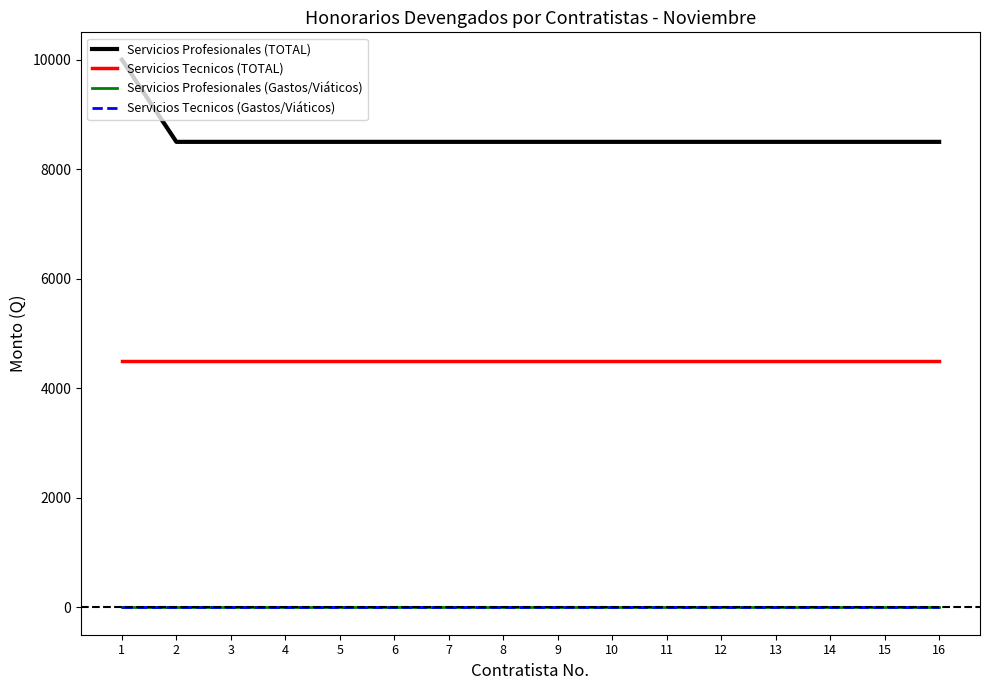

Does the chart display data point markers on the line(s)?

No